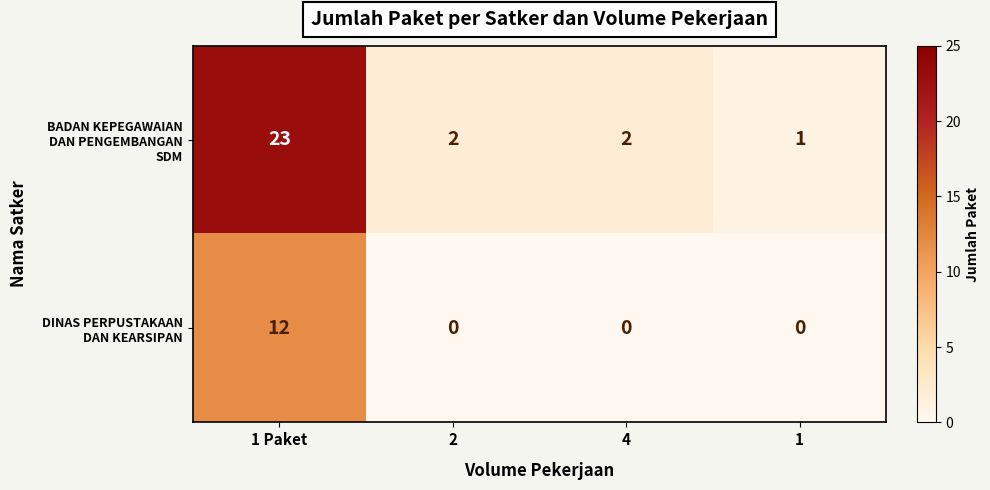

What is the spread (max minus min) of values at 1 Paket?

11